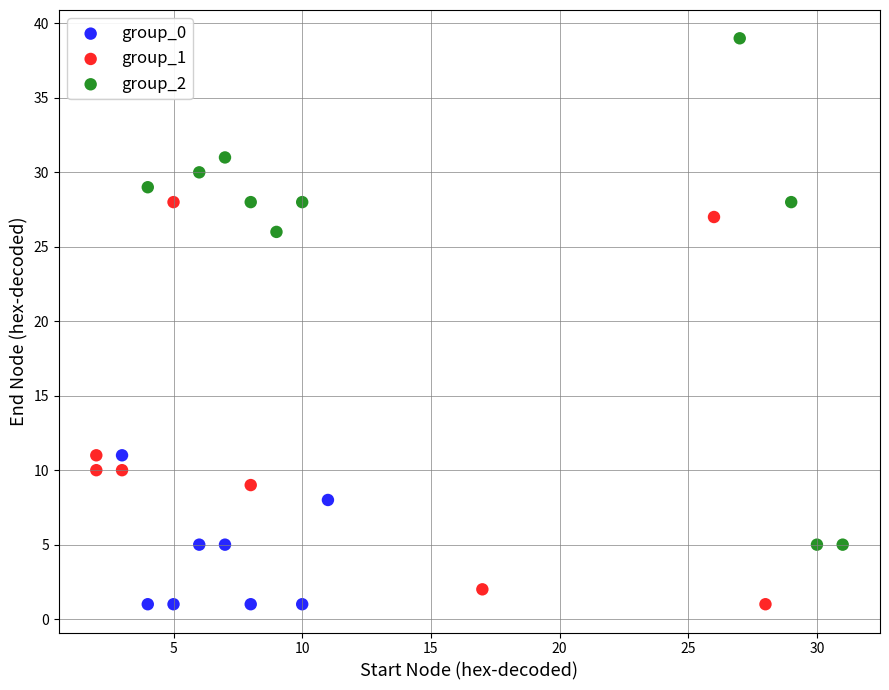

Which series has the largest Y range (max minus min)?

group_2